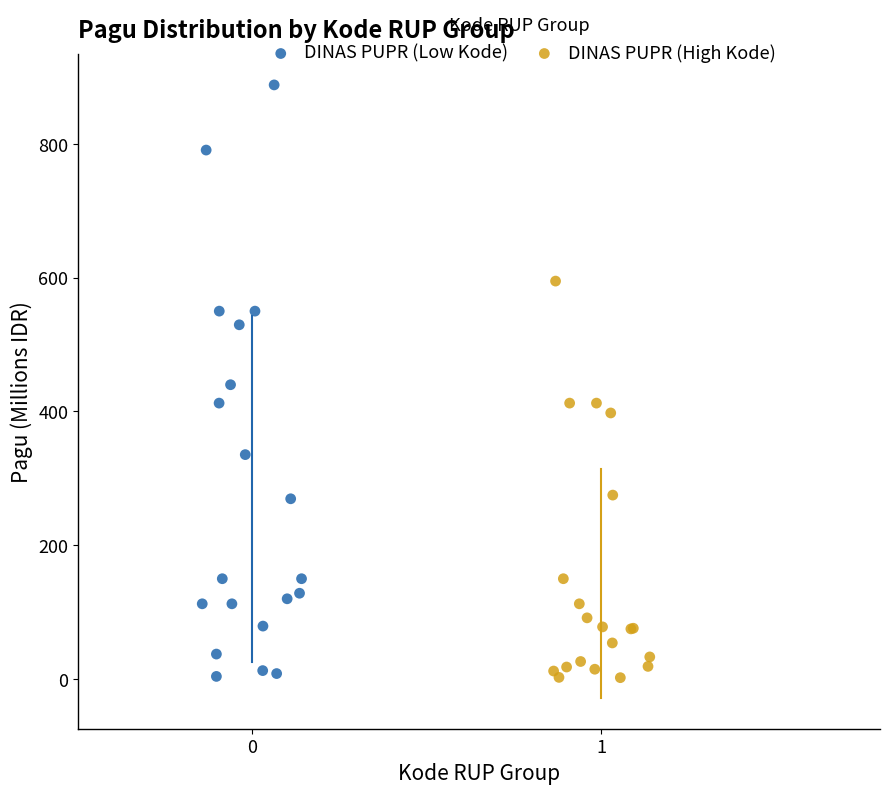

Which series has the largest Y range (max minus min)?

DINAS PUPR (Low Kode)